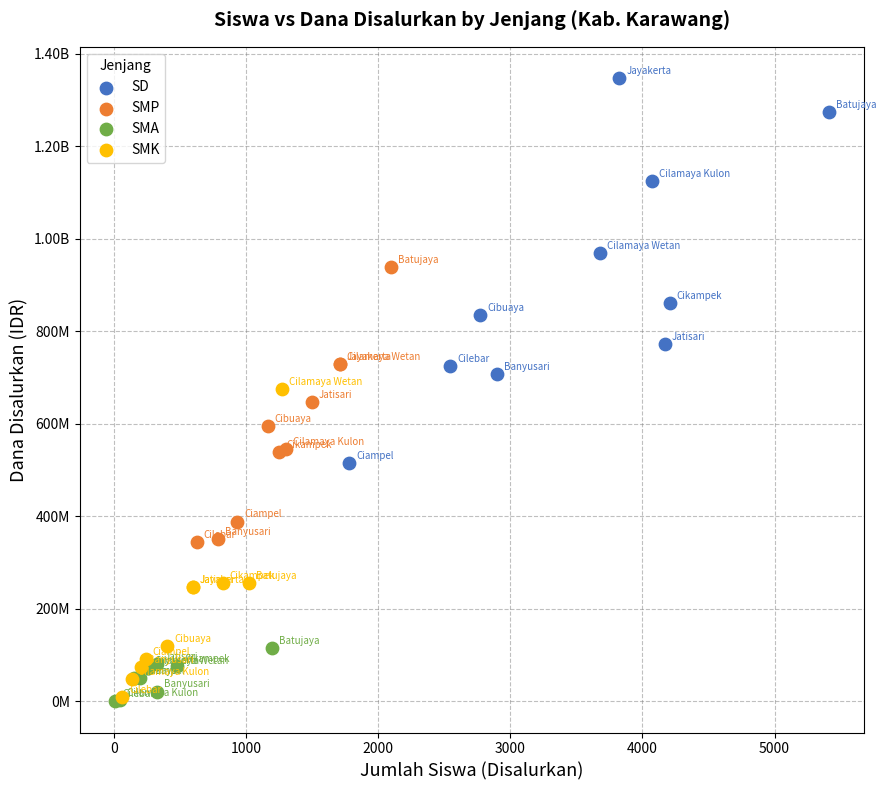

What are all the series names shown in the legend?

SD, SMP, SMA, SMK